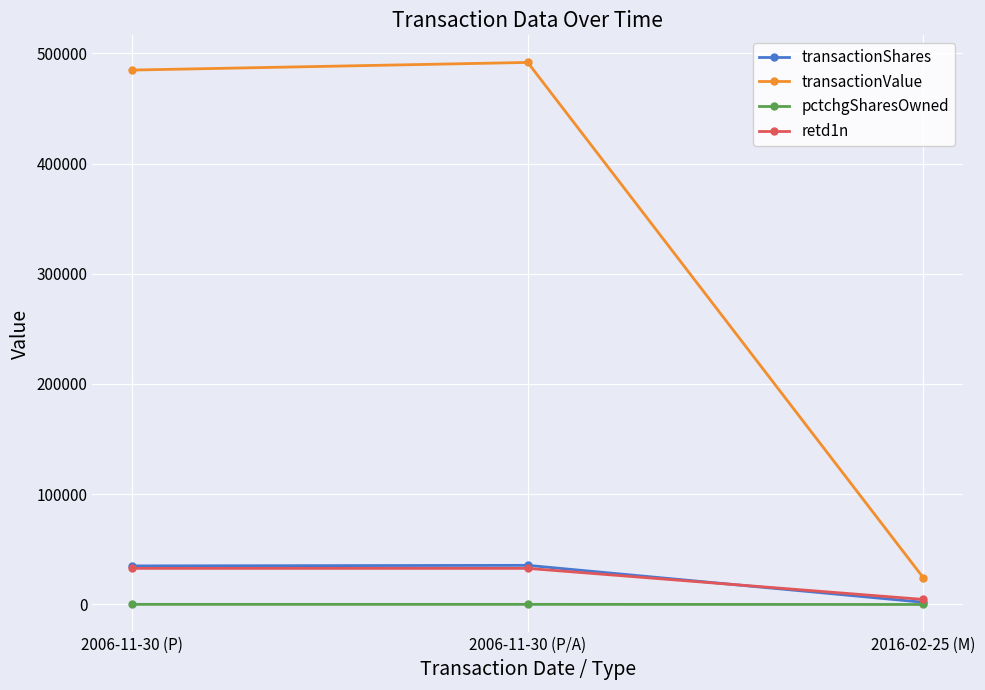

How many lines are shown in the chart?

4